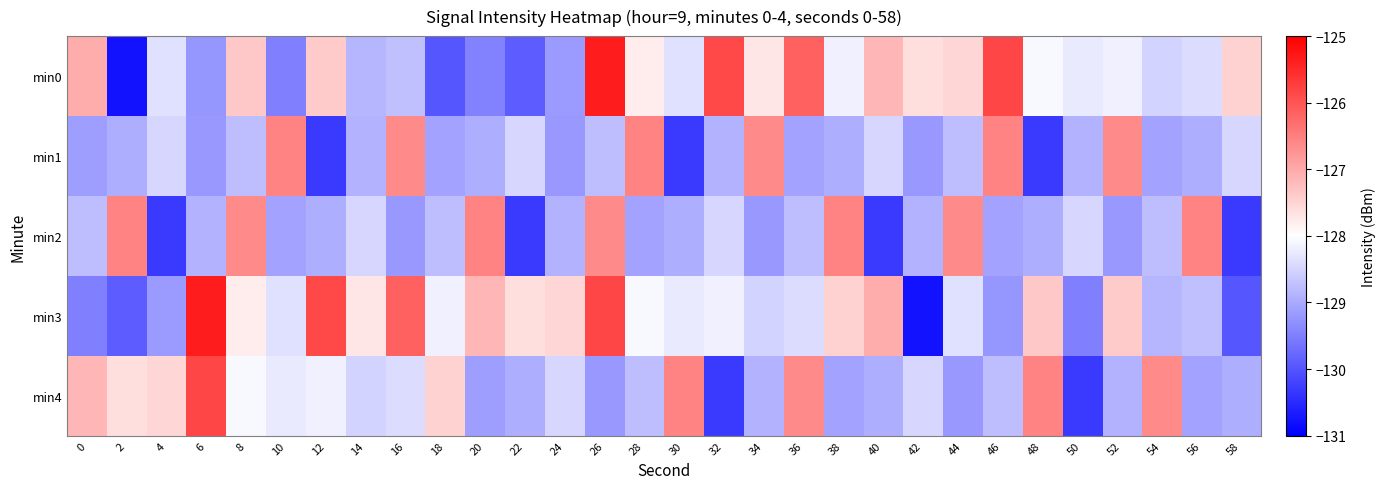

At how many categories does at least one series exceed -128?

29